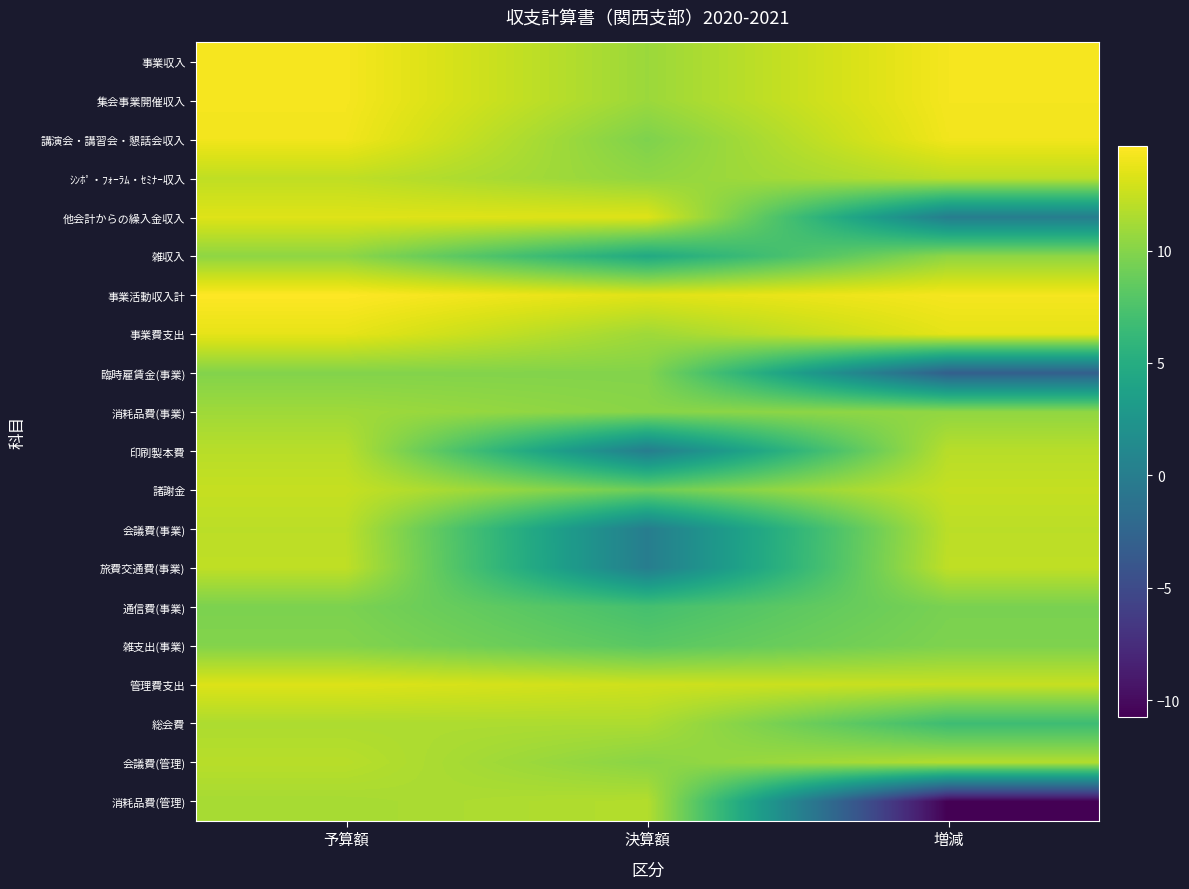

Which category has the lowest value across all series?

増減